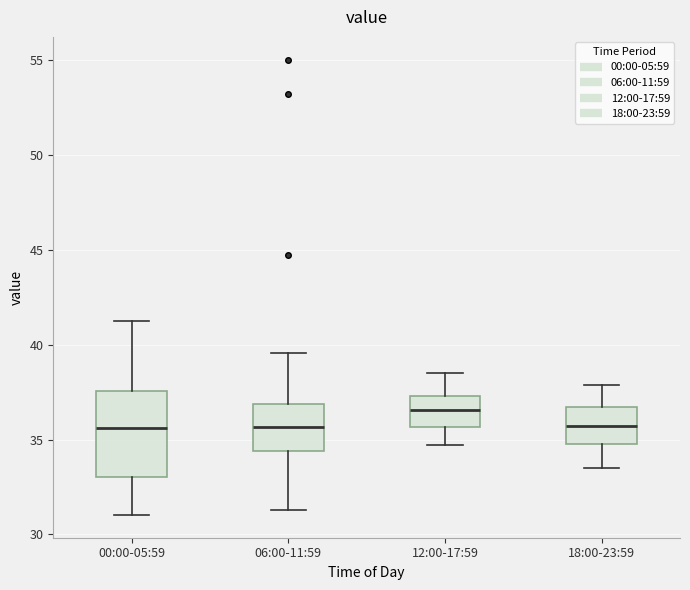

Reading left to right, transcribe this box plot: for each box, give where its median line is, the range the box spans, and where its two whiskers end, as read against the y-axis. The values are not printed on the chart, so give them approximately, as read against the axis.

00:00-05:59: median 35.5, box 33.0 to 37.5, whiskers 31.0 to 41.5
06:00-11:59: median 35.5, box 34.5 to 37.0, whiskers 31.5 to 39.5
12:00-17:59: median 36.5, box 35.5 to 37.5, whiskers 34.5 to 38.5
18:00-23:59: median 35.5, box 35.0 to 36.5, whiskers 33.5 to 38.0